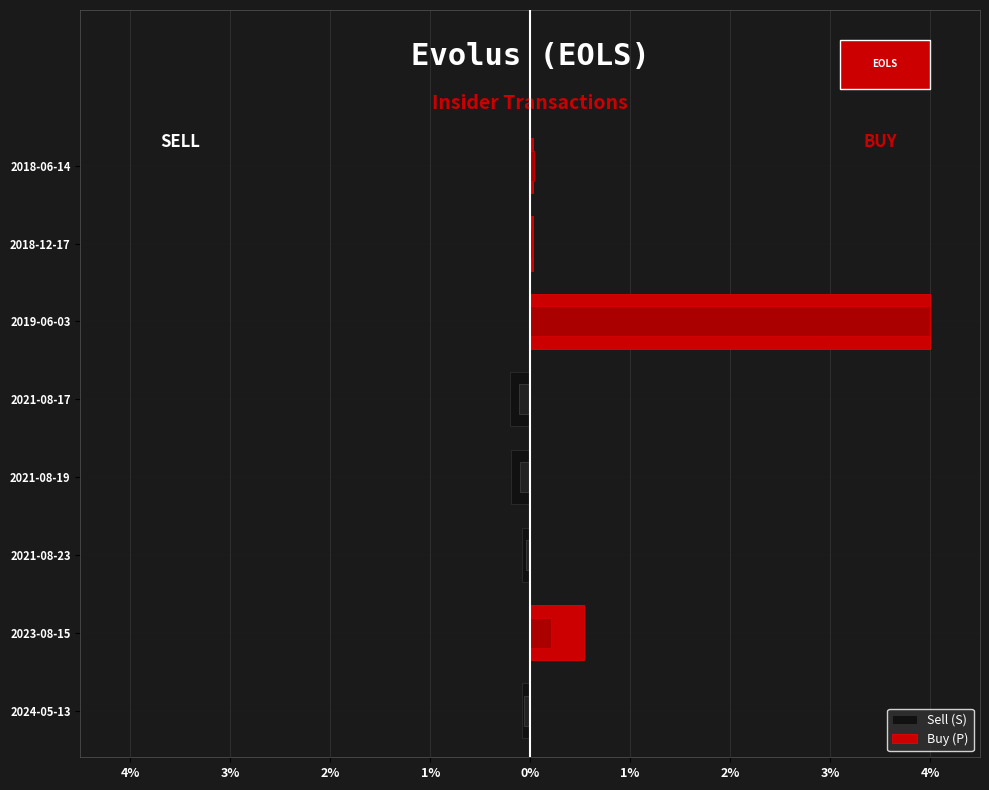

Is the value of Buy (P) at 2021-08-19 greater than the value of Sell (S) at 2021-08-23?

Yes